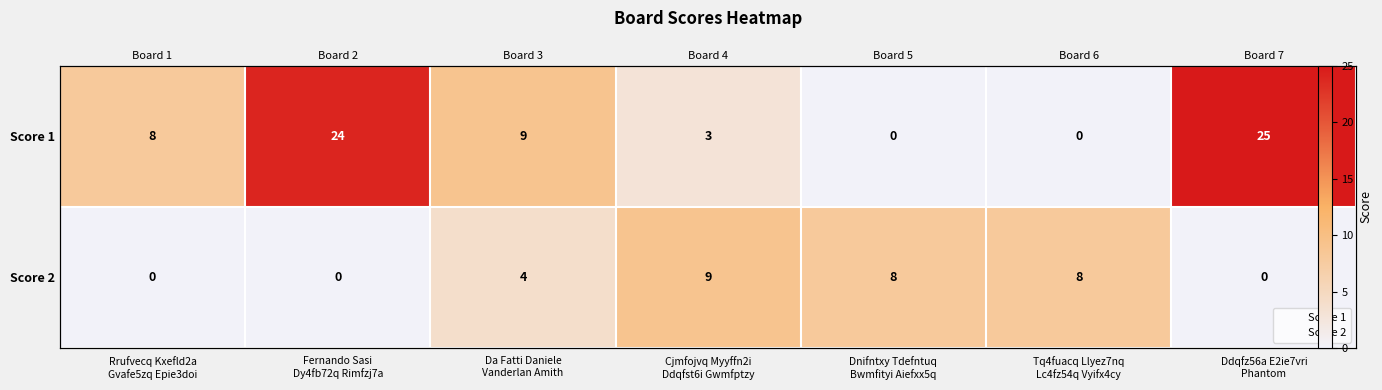

Between Cjmfojvq Myyffn2i Ddqfst6i Gwmfptzy and Ddqfz56a E2ie7vri Phantom, which series saw the biggest shift?

Score 1